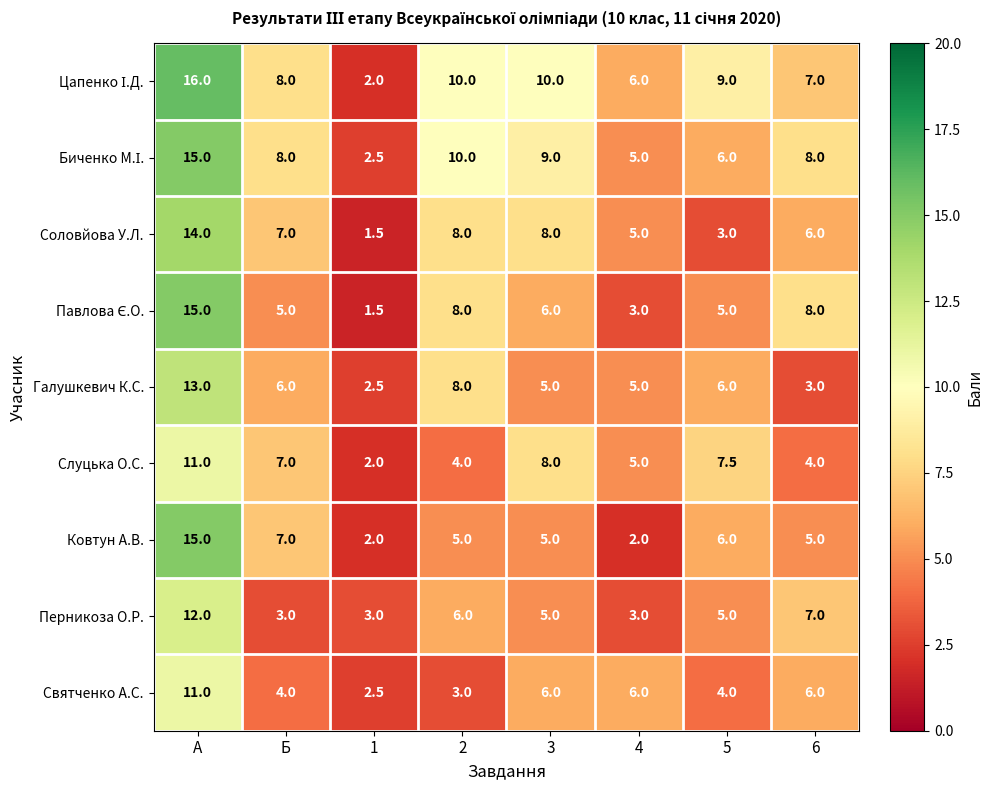

How many categories are shown in the chart?

8